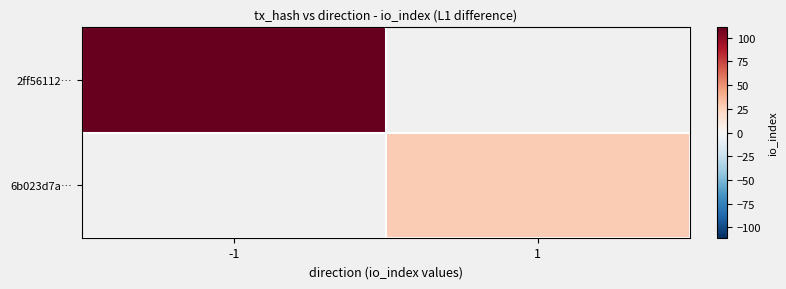

At which label is 2ff56112… closest to 111?

-1